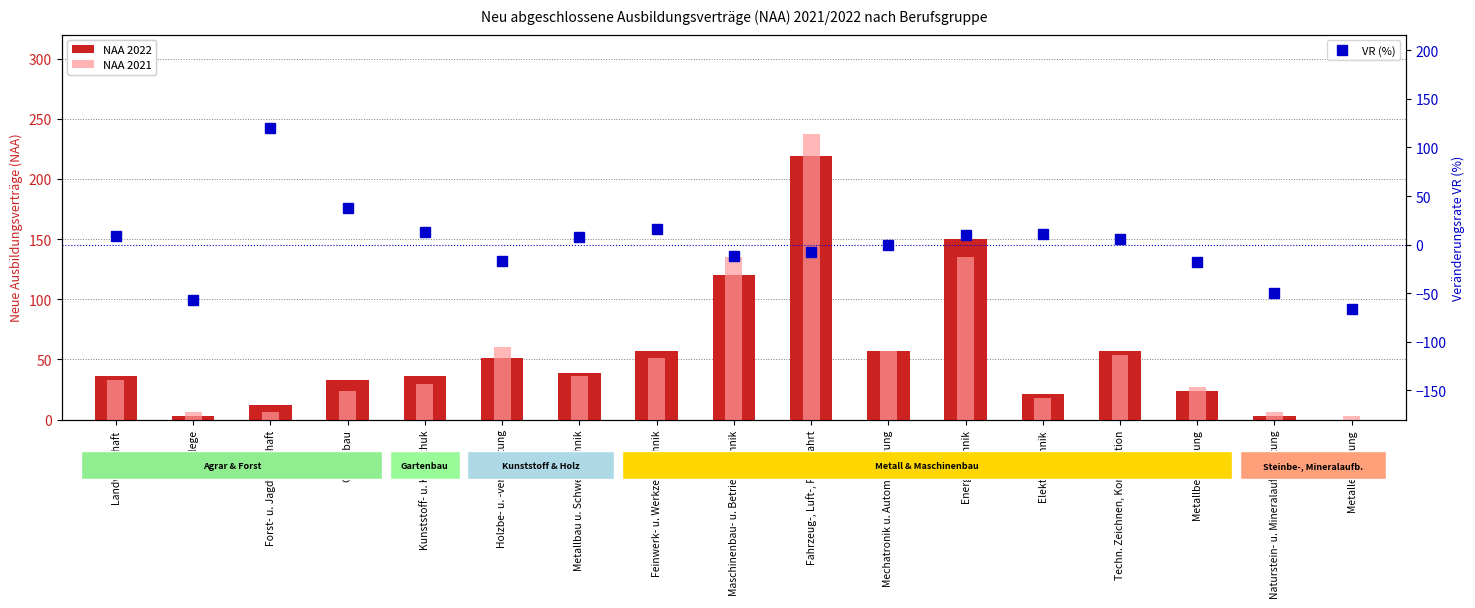

What are all the series names shown in the legend?

NAA 2022, NAA 2021, VR (%)